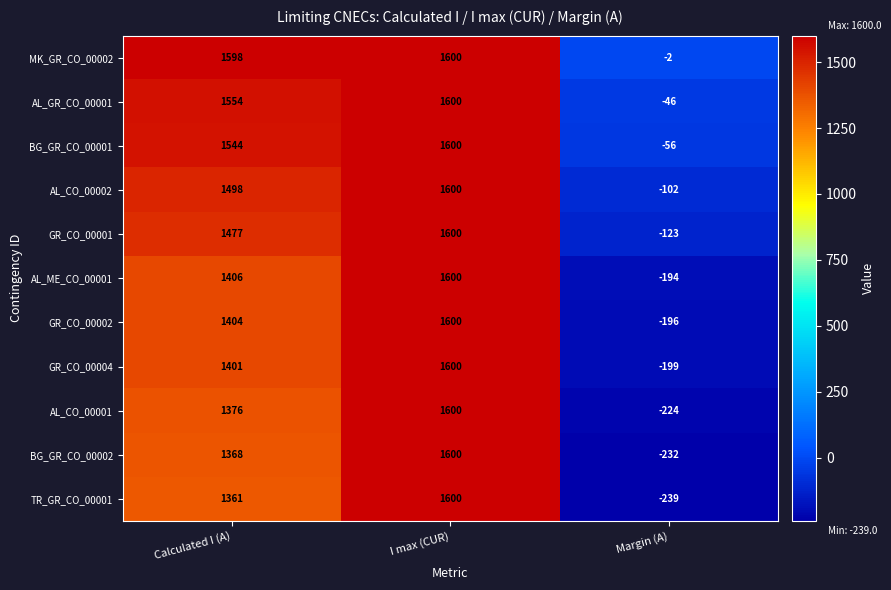

What is the difference between the GR_CO_00002 values at Calculated I (A) and Margin (A)?

1600